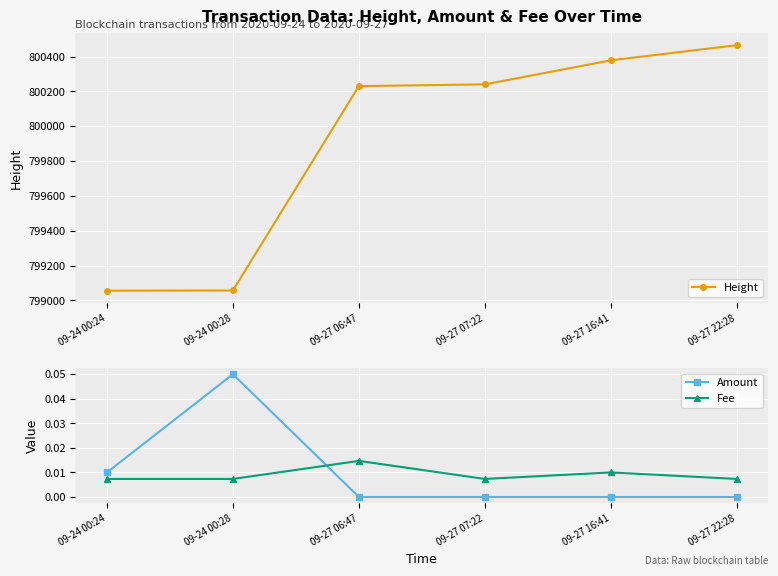

Which series has the largest range (max minus min)?

Height